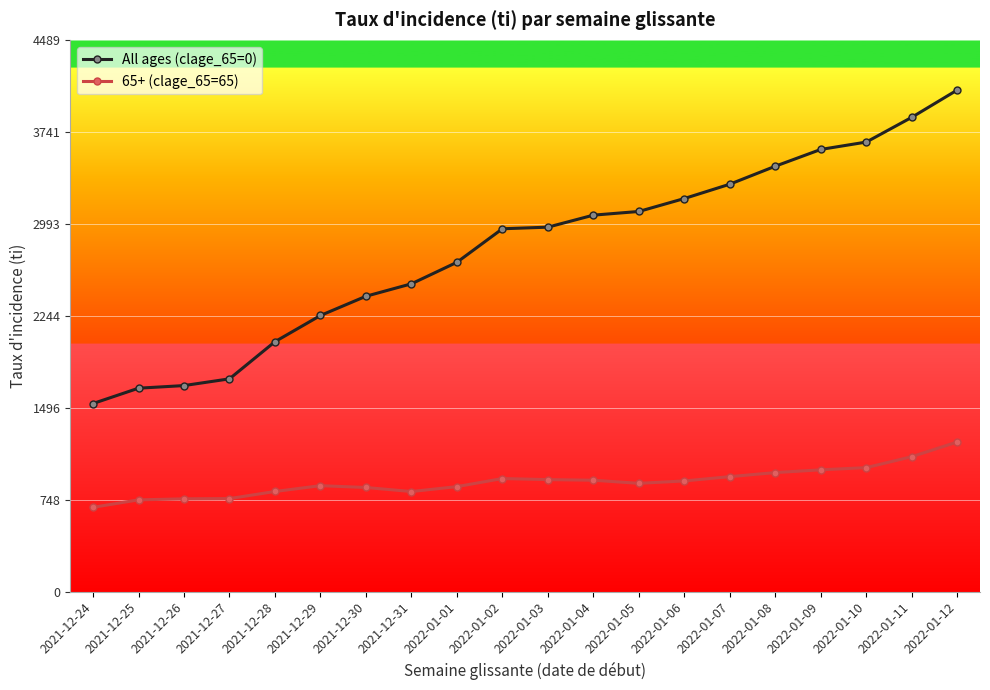

True or false: 65+ (clage_65=65) and All ages (clage_65=0) cross at least once.

False